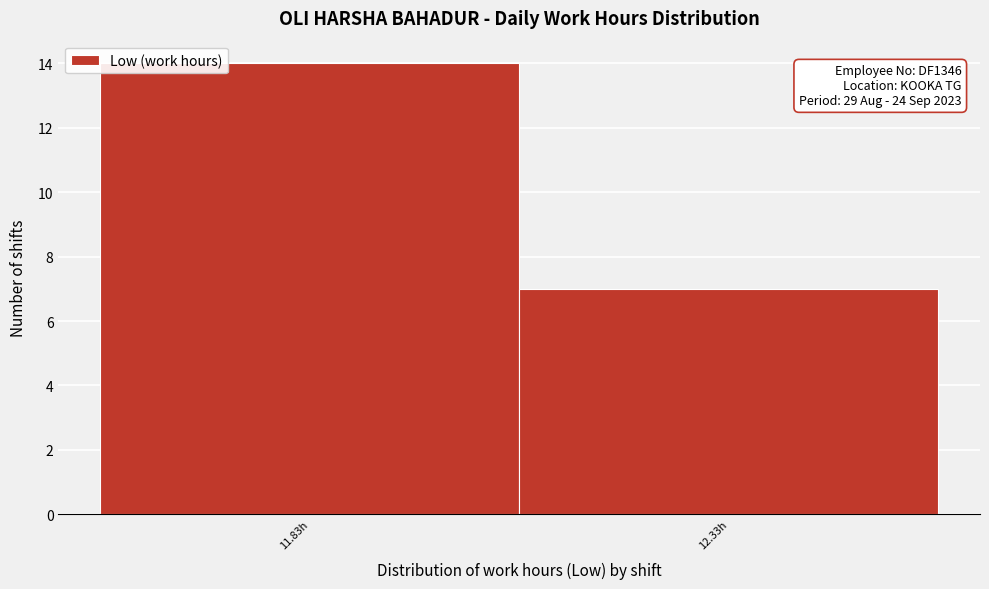

Reading left to right, extract all data points from this chart.

11.83h=14	12.33h=7